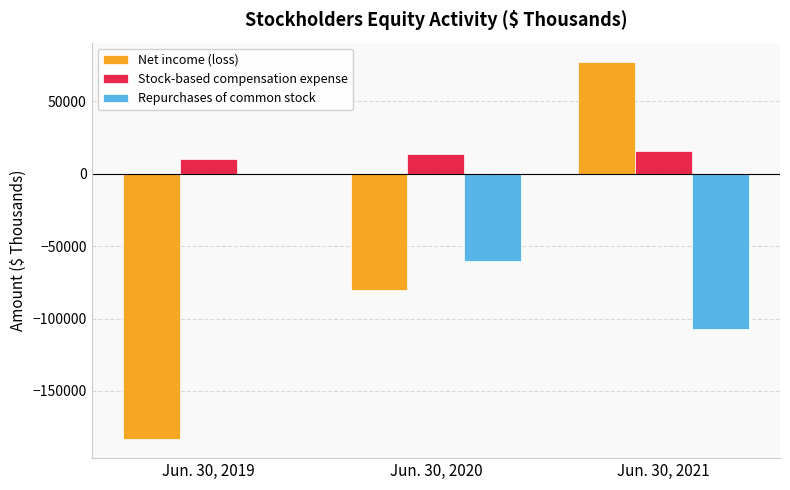

At which label is Repurchases of common stock closest to -53741?

Jun. 30, 2020